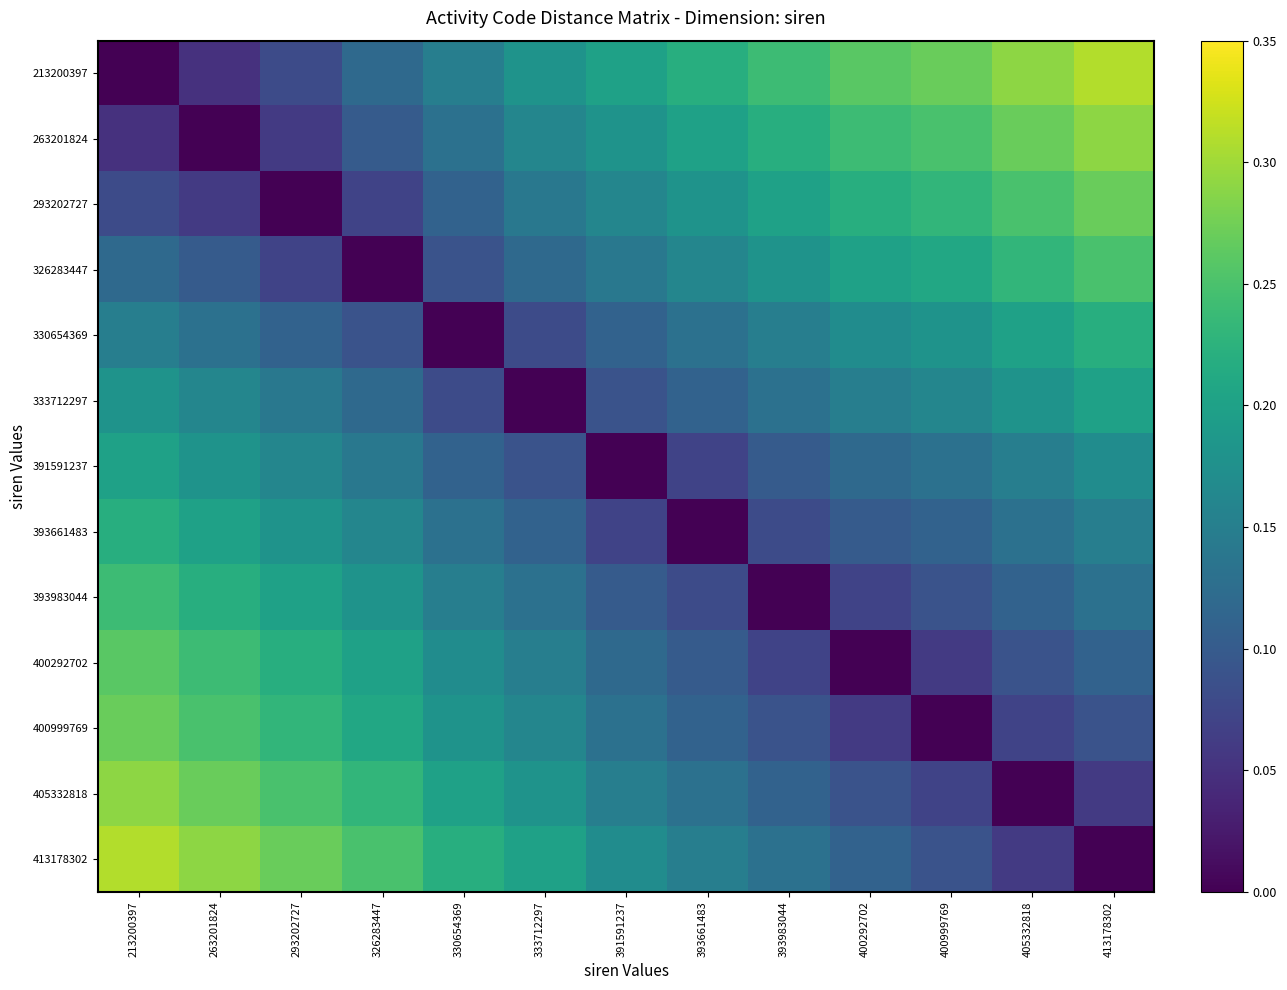

Which has a higher value, 405332818 or 326283447?

405332818